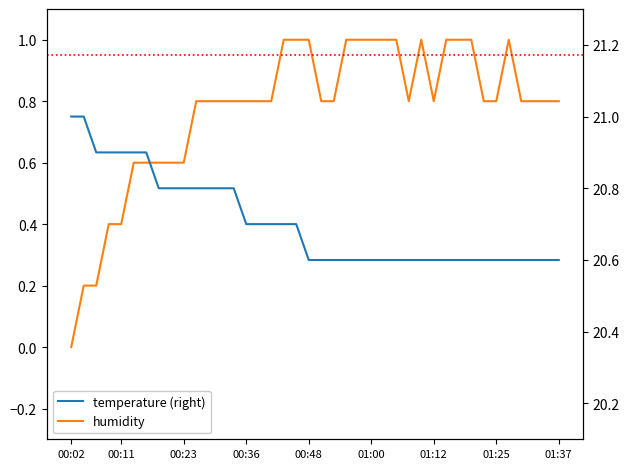

At 01:12, list the series in order from smallest to largest.

humidity, temperature (right)